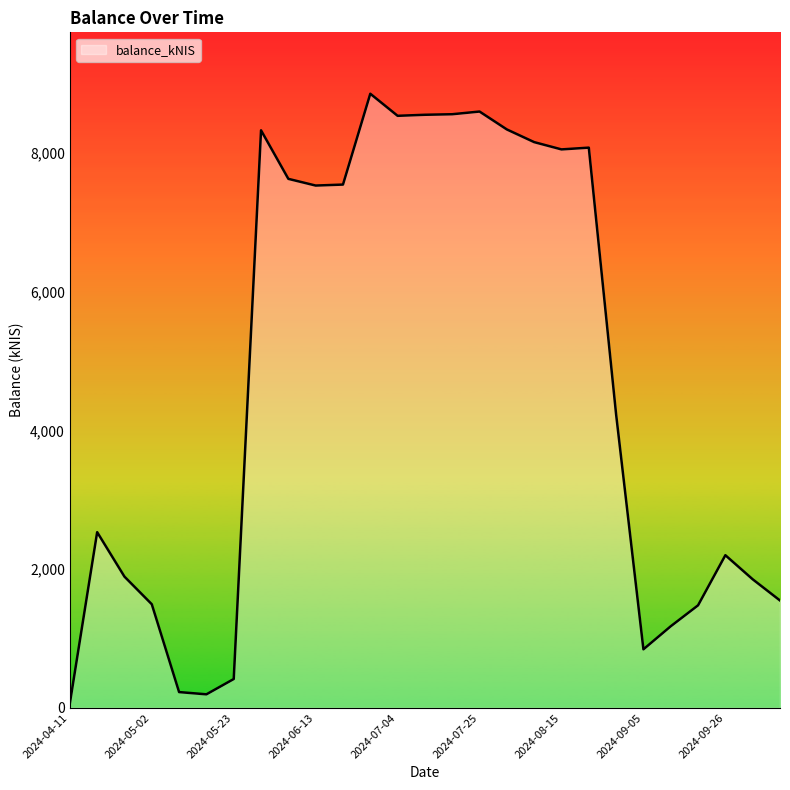

True or false: there are more than 2 points higher than both neighbors.

True